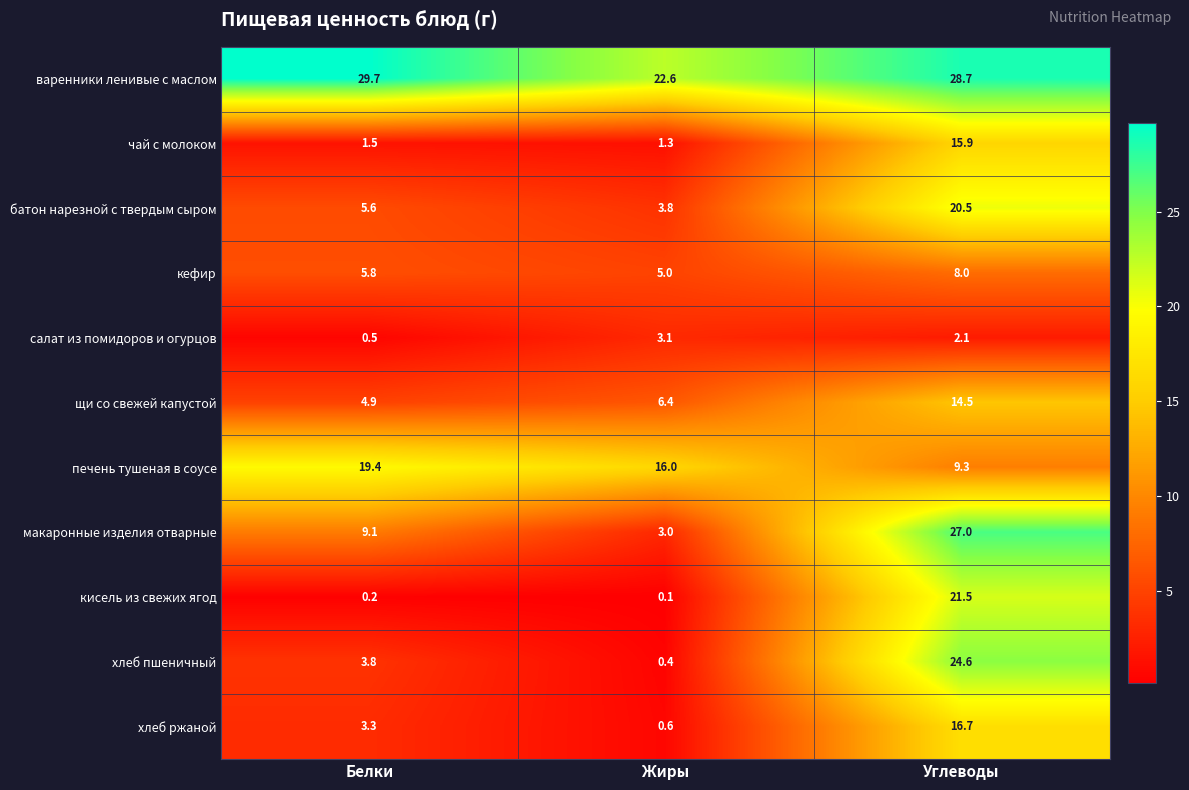

At Жиры, list the series in order from largest to smallest.

варенники ленивые с маслом, печень тушеная в соусе, щи со свежей капустой, кефир, батон нарезной с твердым сыром, салат из помидоров и огурцов, макаронные изделия отварные, чай с молоком, хлеб ржаной, хлеб пшеничный, кисель из свежих ягод